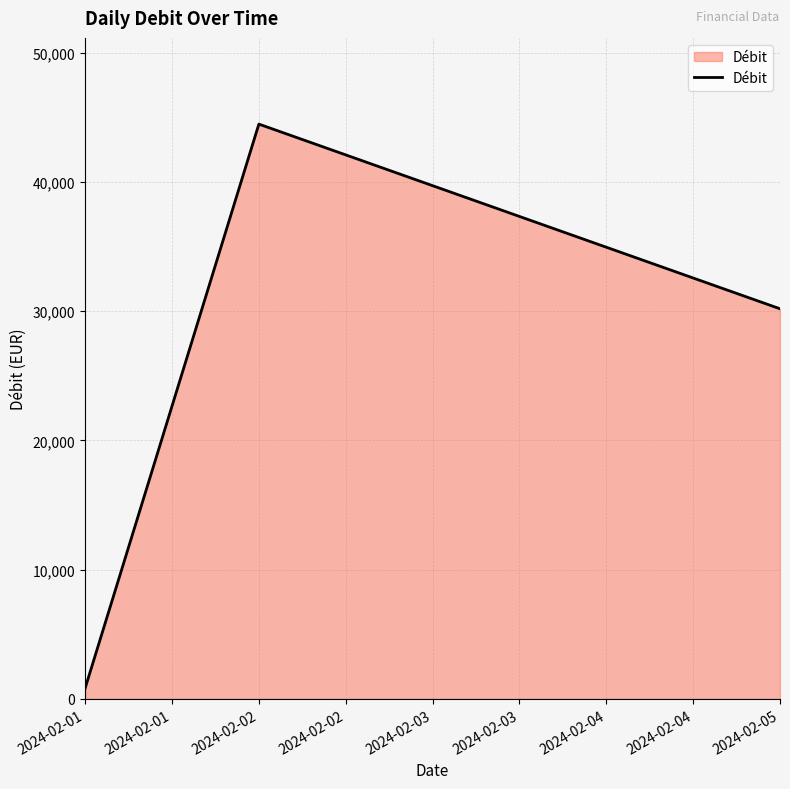

The chart shows a value of 76864.6 at 2024-02-01. True or false?

False